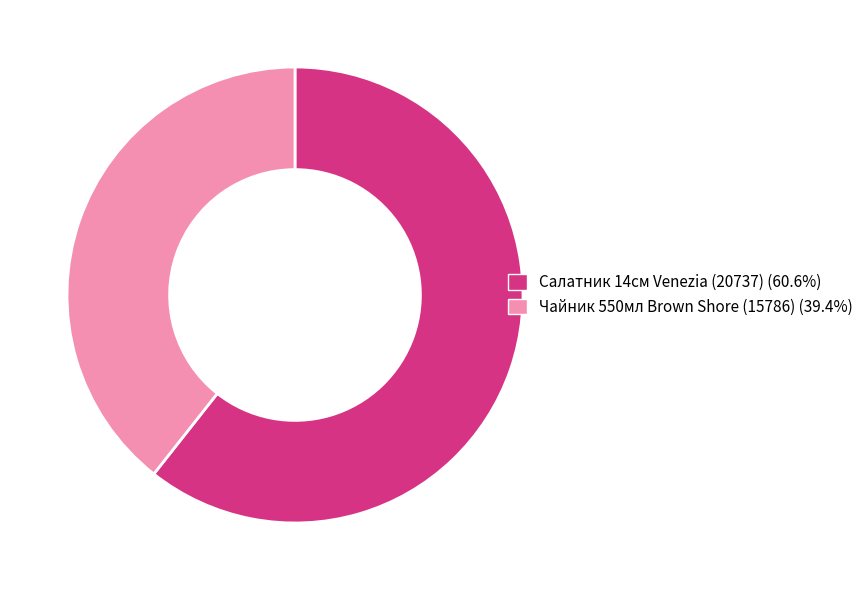

What is the ratio of the value at Чайник 550мл Brown Shore (15786) (39.4%) to the value at Салатник 14см Venezia (20737) (60.6%)?

0.6